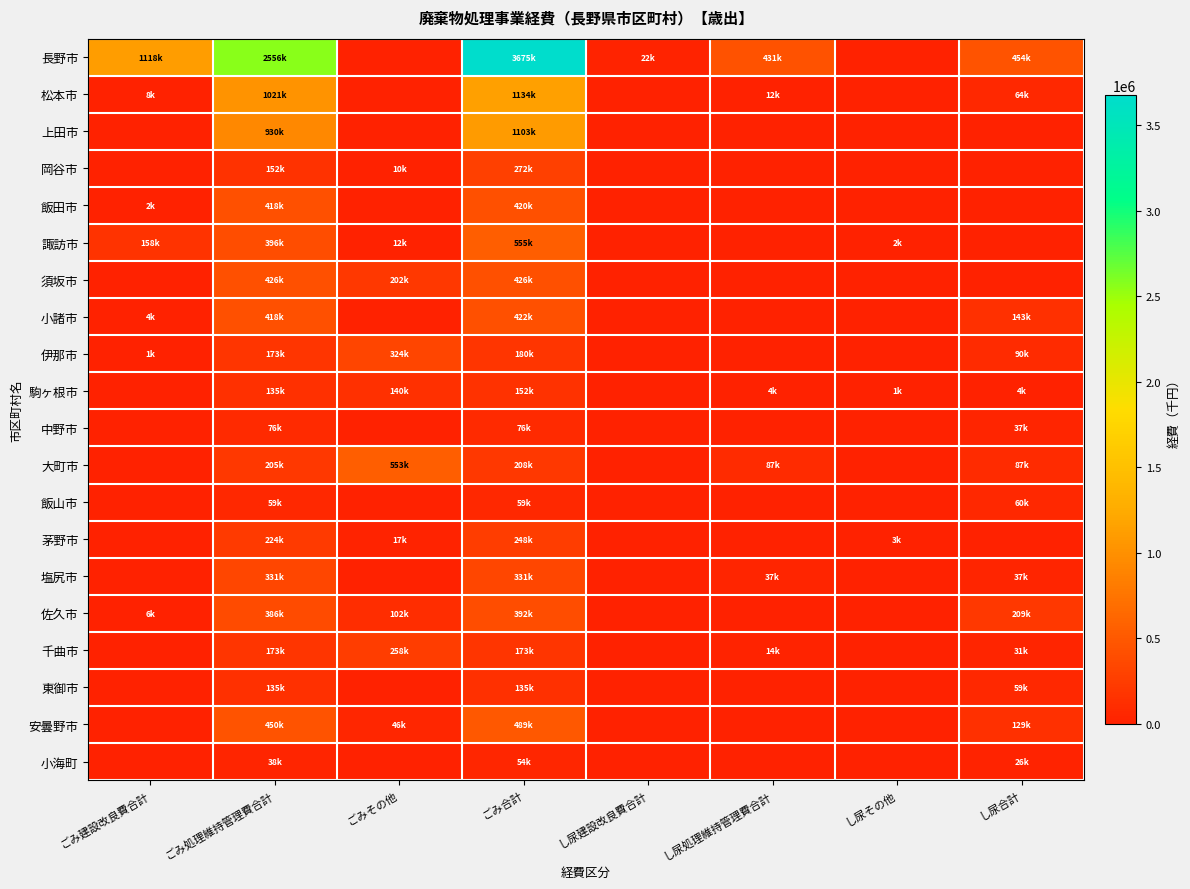

At which category is the sum across all series the highest?

ごみ合計